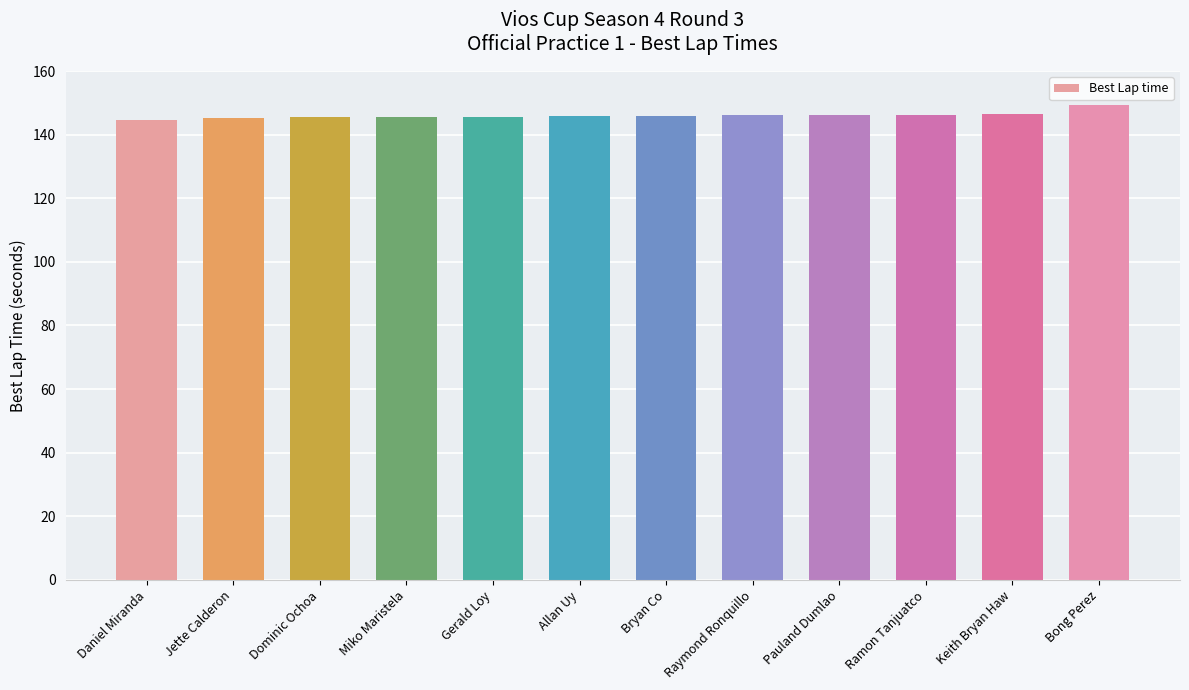

How many data points does each series have?

12